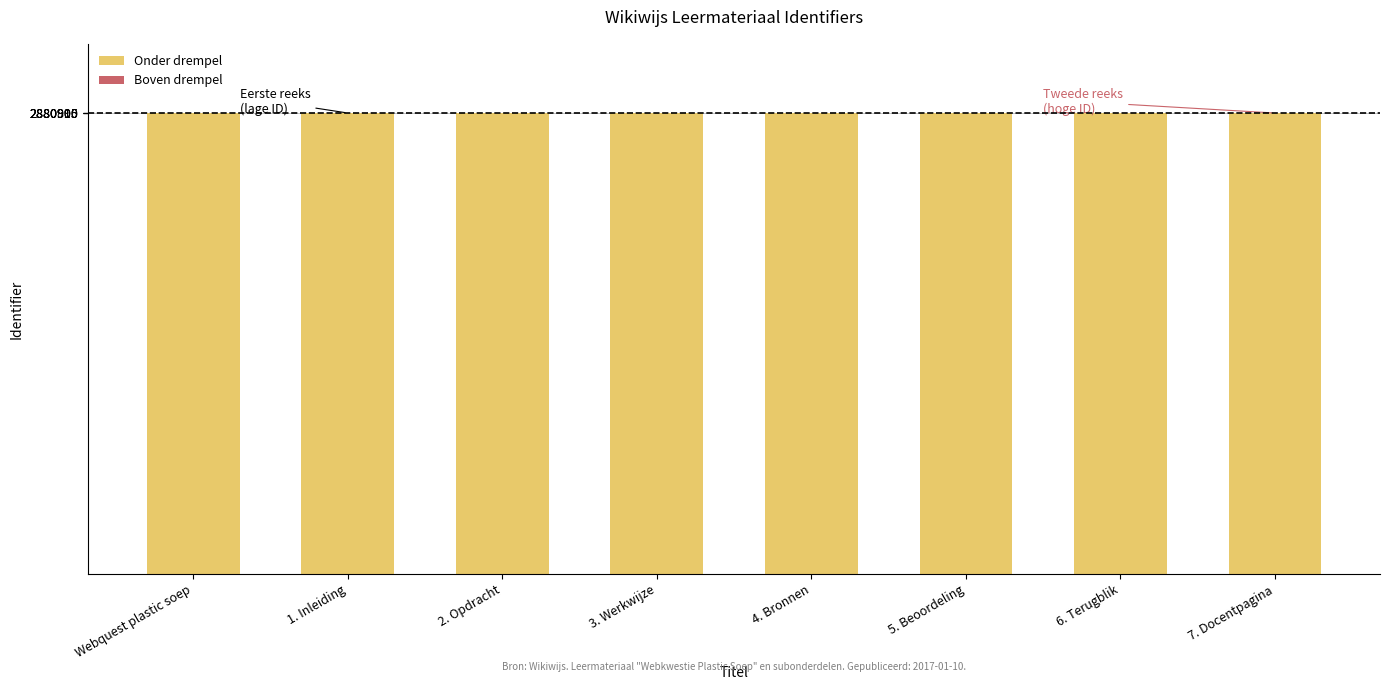

What is the lowest value of the Onder drempel series?

2880896